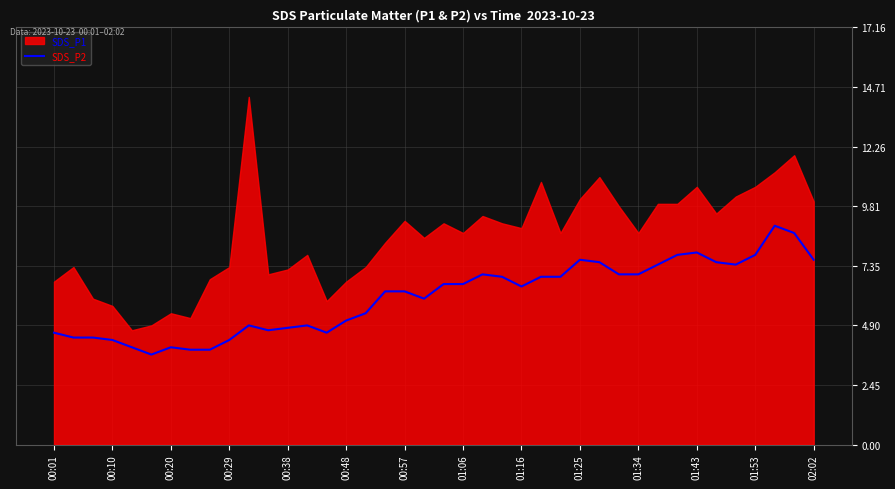

True or false: SDS_P2 has a value of 3.3 at 01:53.

False